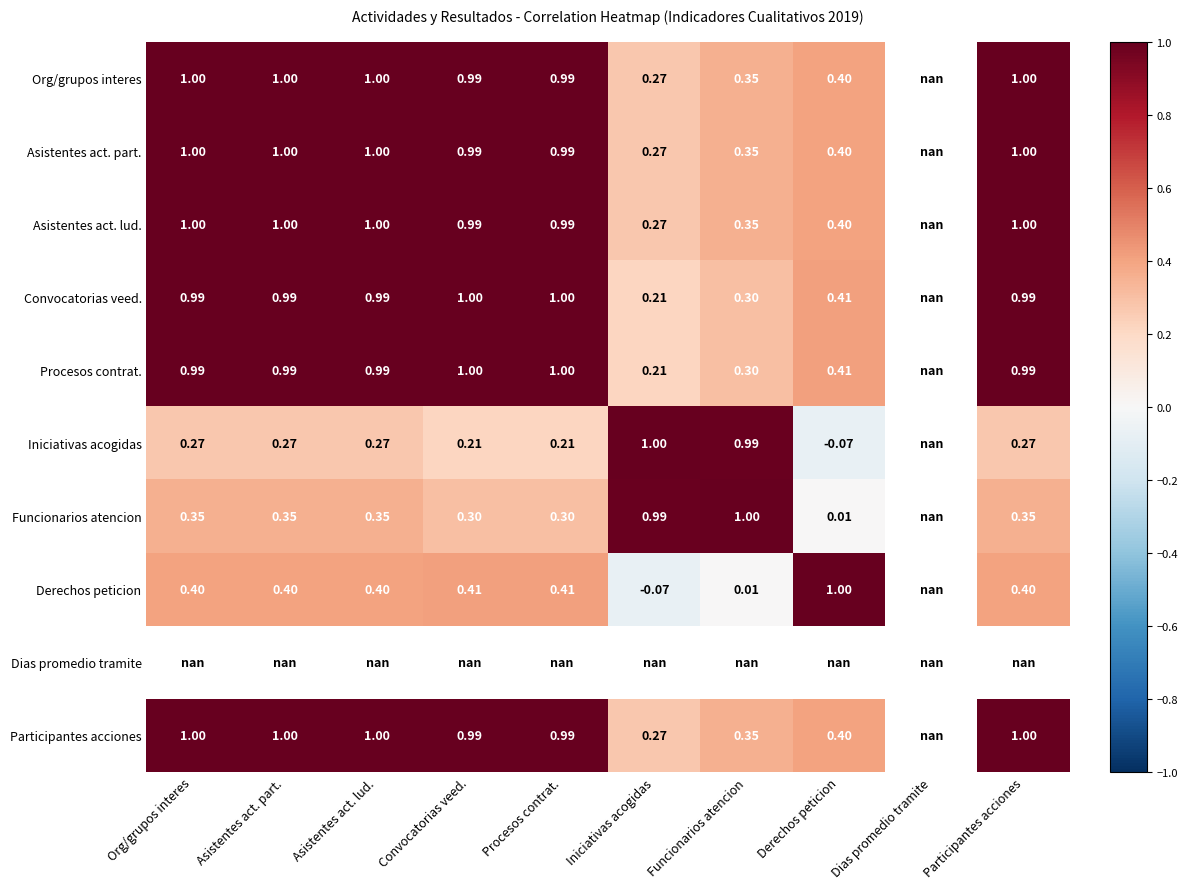

What is the lowest value of the Procesos contrat. series?

0.2